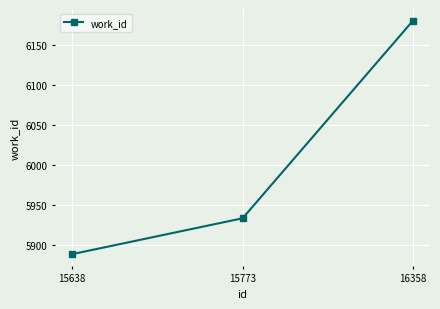

The chart shows a value of 3565 at 15773. True or false?

False